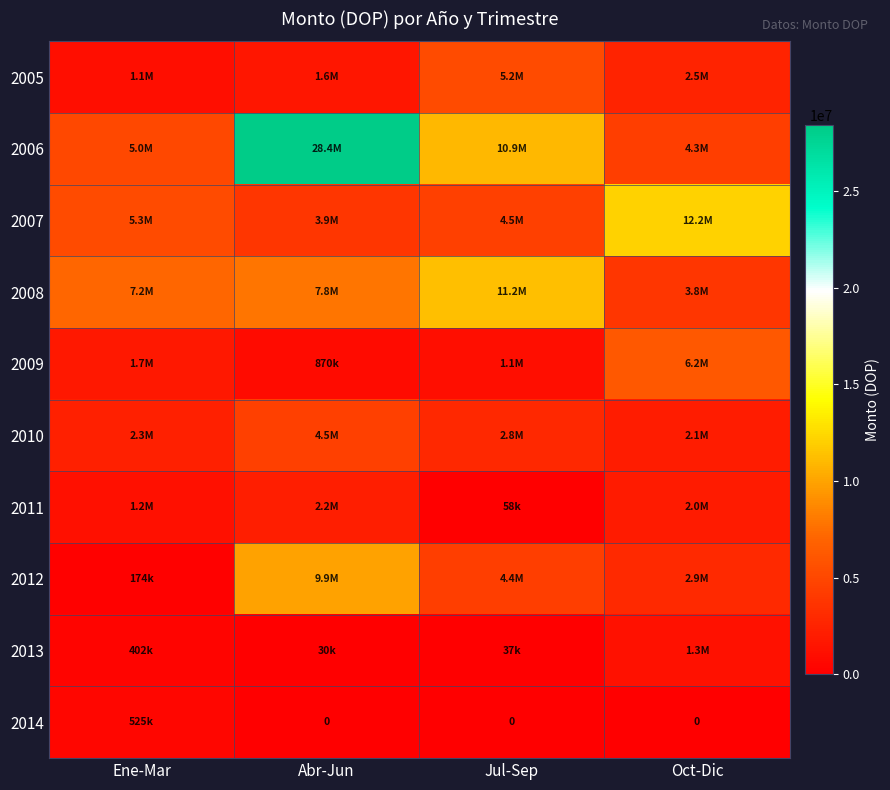

List the labels in order of 2009 value, largest first.

Oct-Dic, Ene-Mar, Jul-Sep, Abr-Jun